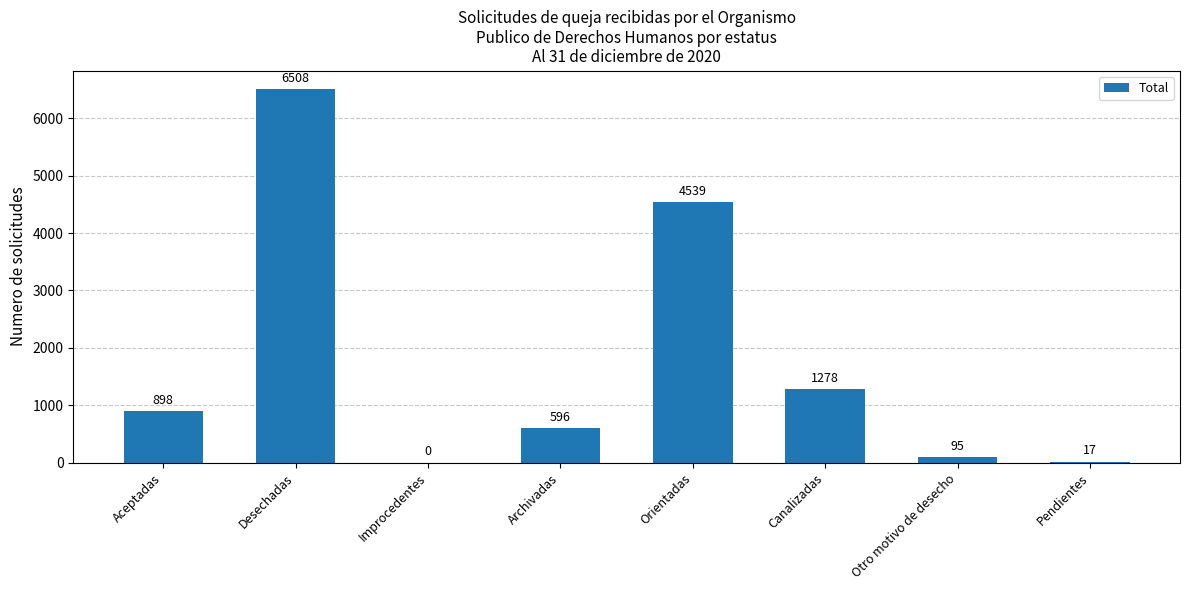

How many series are shown in this chart?

1